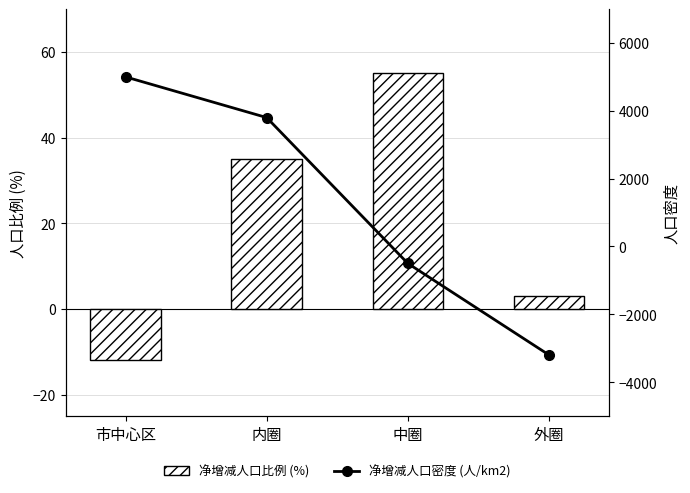

How many groups of bars are there?

4